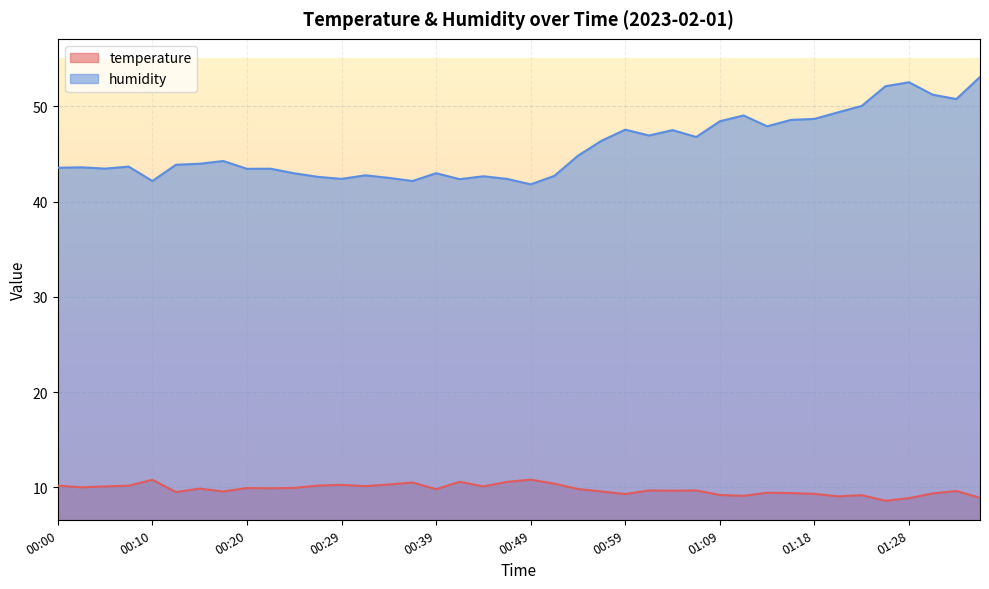

True or false: humidity and temperature cross at least once.

False